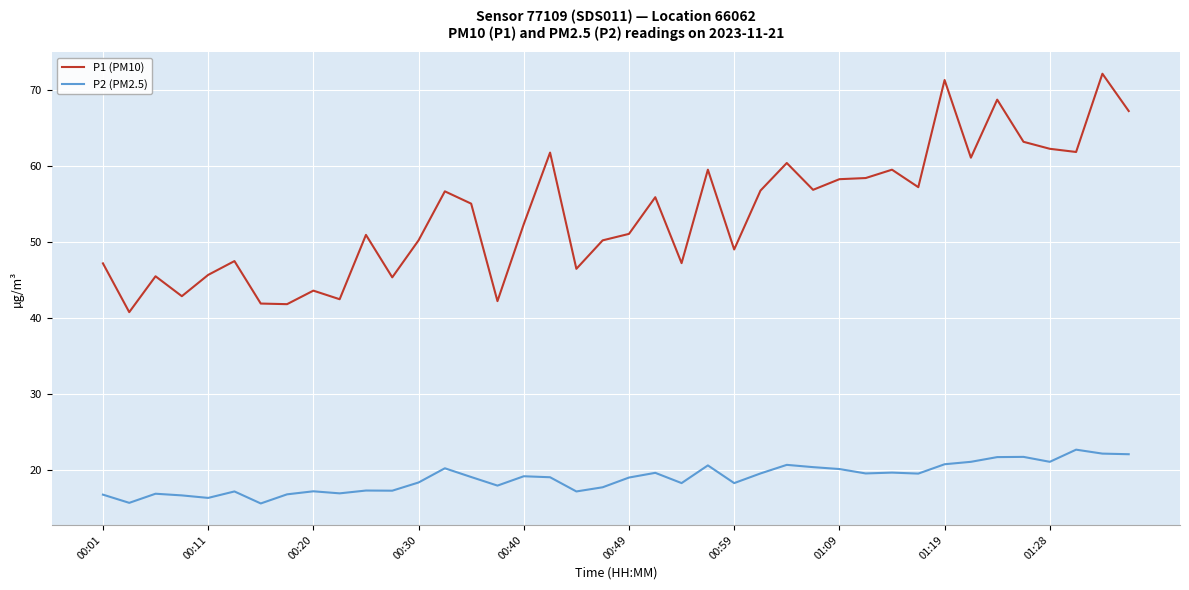

What is the minimum value shown in the chart?

15.6